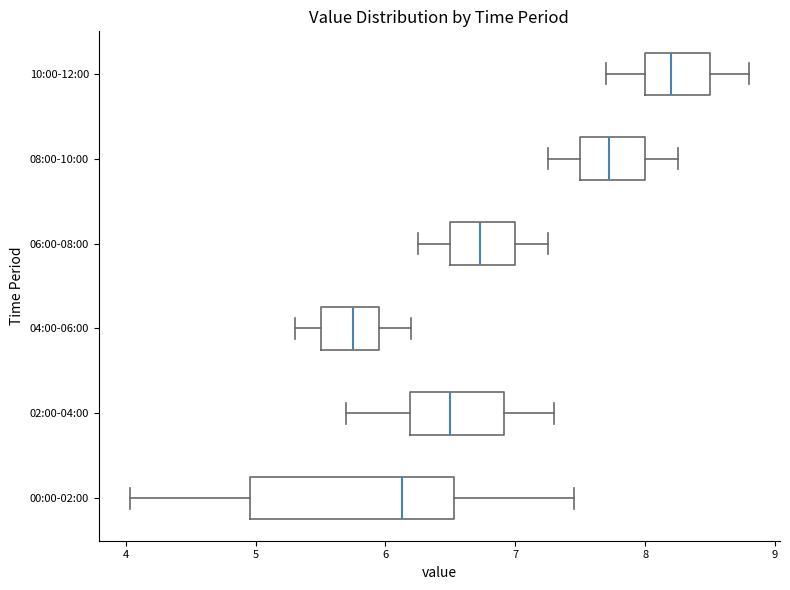

Reading bottom to top, transcribe this box plot: for each box, give where its median line is, the range the box spans, and where its two whiskers end, as read against the x-axis. The values are not printed on the chart, so give them approximately, as read against the axis.

00:00-02:00: median 6.1, box 5.0 to 6.5, whiskers 4.0 to 7.5
02:00-04:00: median 6.5, box 6.2 to 6.9, whiskers 5.7 to 7.3
04:00-06:00: median 5.8, box 5.5 to 6.0, whiskers 5.3 to 6.2
06:00-08:00: median 6.7, box 6.5 to 7.0, whiskers 6.3 to 7.3
08:00-10:00: median 7.7, box 7.5 to 8.0, whiskers 7.3 to 8.3
10:00-12:00: median 8.2, box 8.0 to 8.5, whiskers 7.7 to 8.8